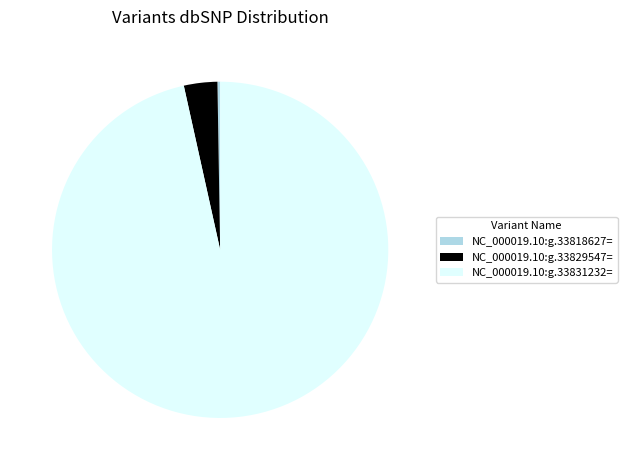

What is the largest slice in the pie chart?

NC_000019.10:g.33831232=